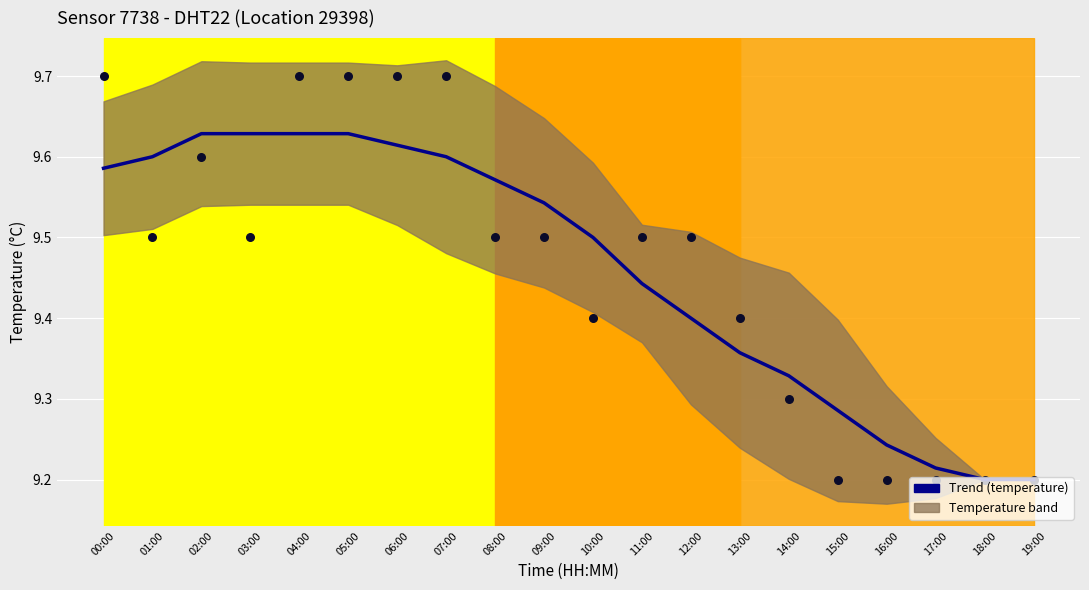

Which series has the widest spread of Y values?

temperature